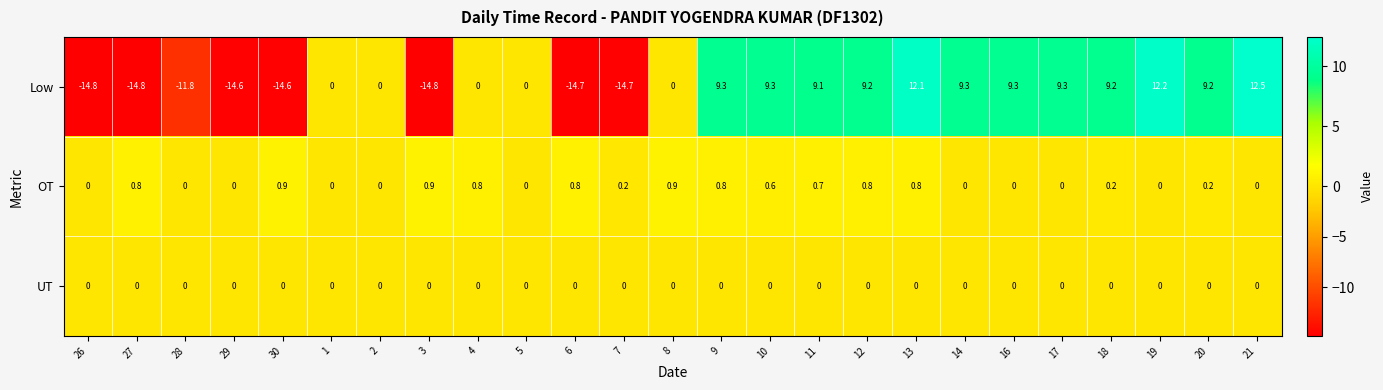

Between 10 and 17, which series saw the biggest shift?

OT